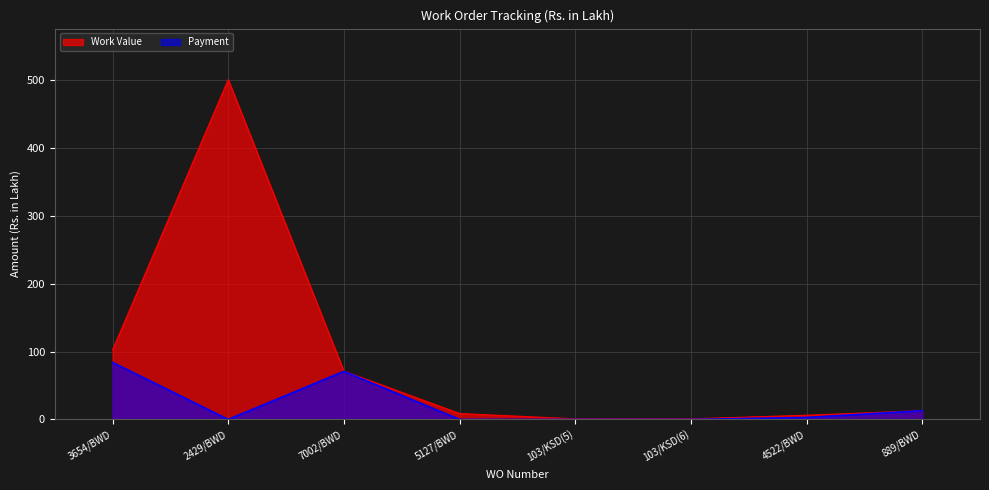

Is the value of Work Value at 7002/BWD greater than the value of Payment at 103/KSD(5)?

Yes